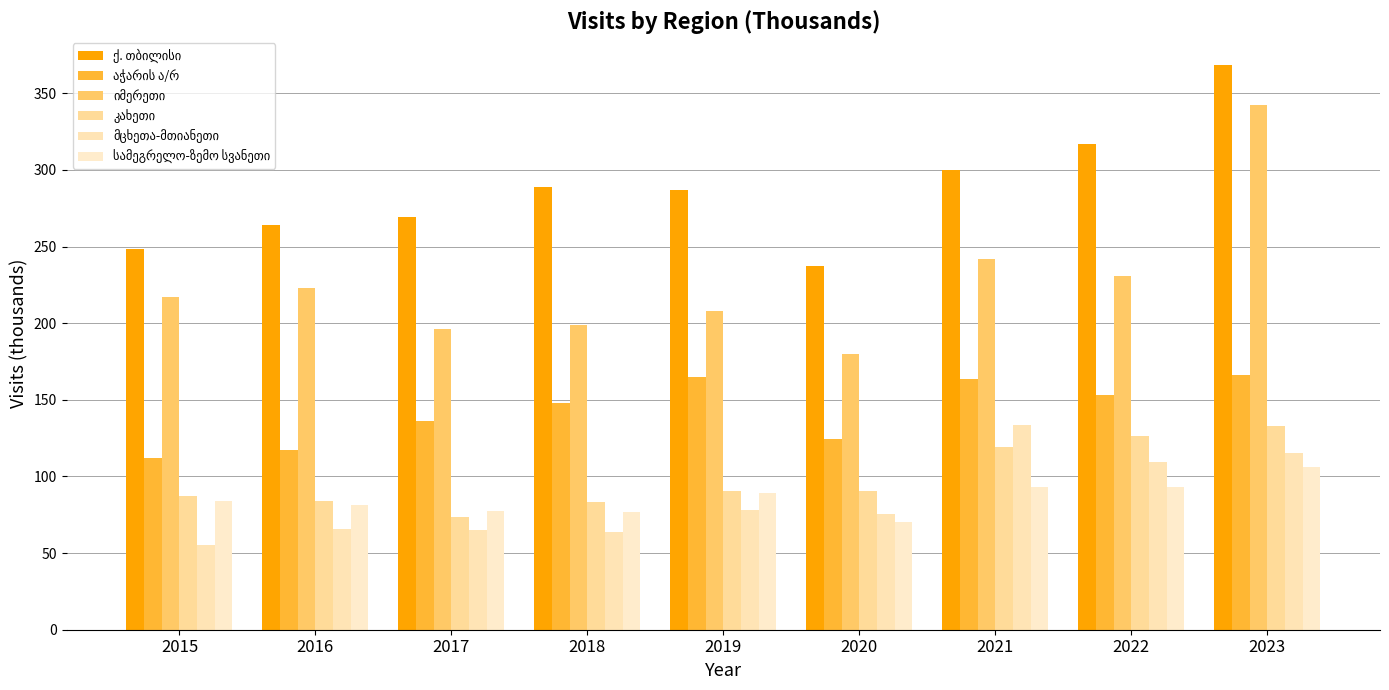

Which series has the largest range (max minus min)?

იმერეთი